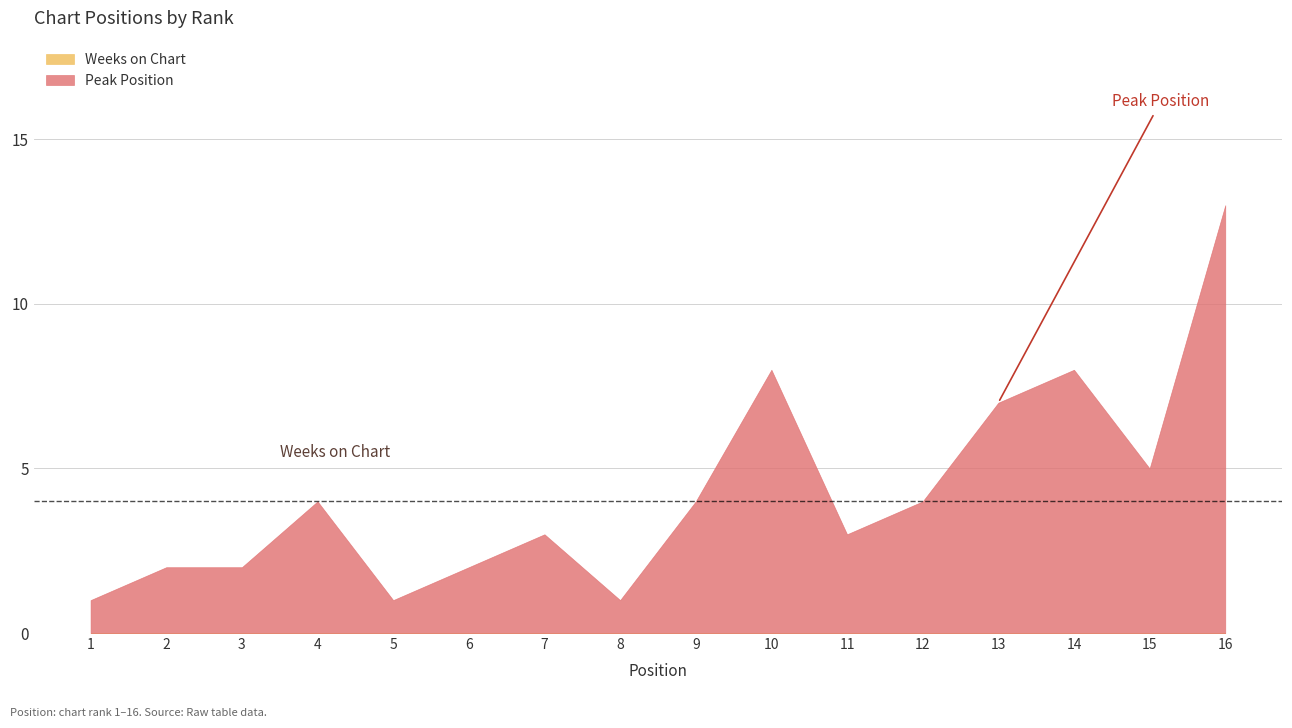

List the series in order of their peak value, highest first.

Peak Position, Weeks on Chart